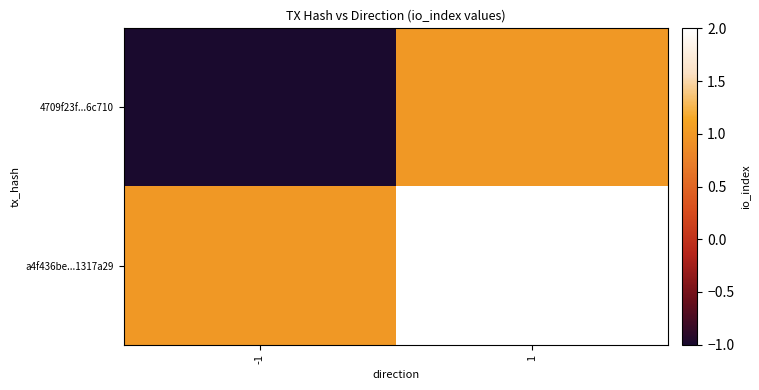

Which series has the widest spread of values?

4709f23f...6c710